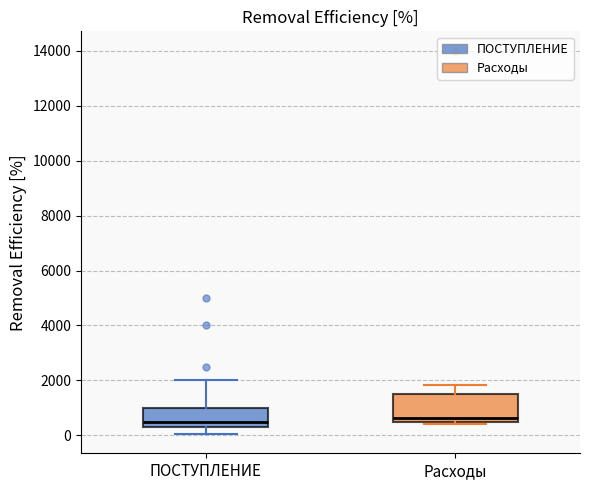

Reading left to right, transcribe this box plot: for each box, give where its median line is, the range the box spans, and where its two whiskers end, as read against the y-axis. The values are not printed on the chart, so give them approximately, as read against the axis.

ПОСТУПЛЕНИЕ: median 600, box 400 to 1000, whiskers 0 to 2000
Расходы: median 600, box 400 to 1600, whiskers 400 to 1800